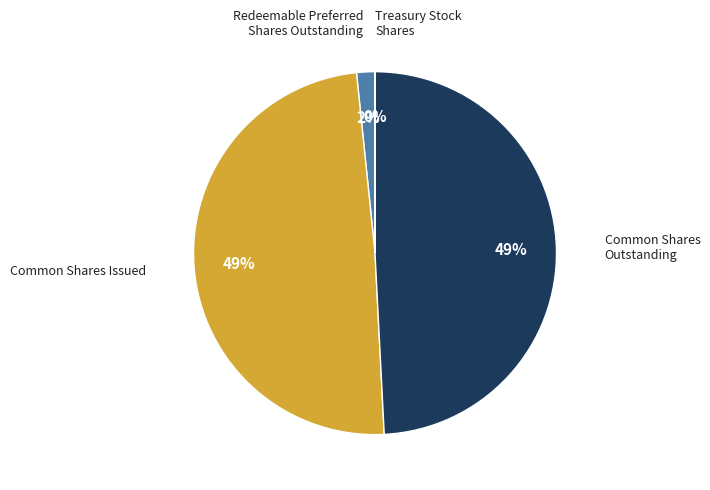

To the nearest percent, what is the difference between the largest and smallest slice percentages?

49%